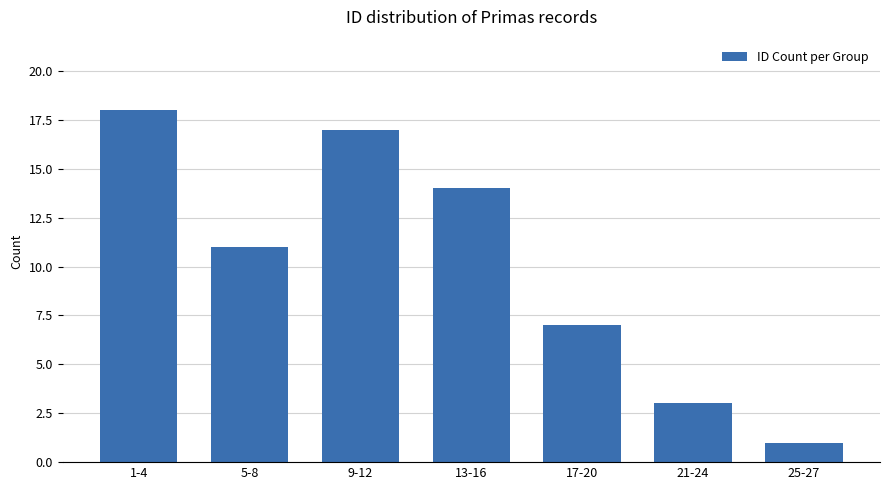

Is it true that the value at 5-8 is 15?

False